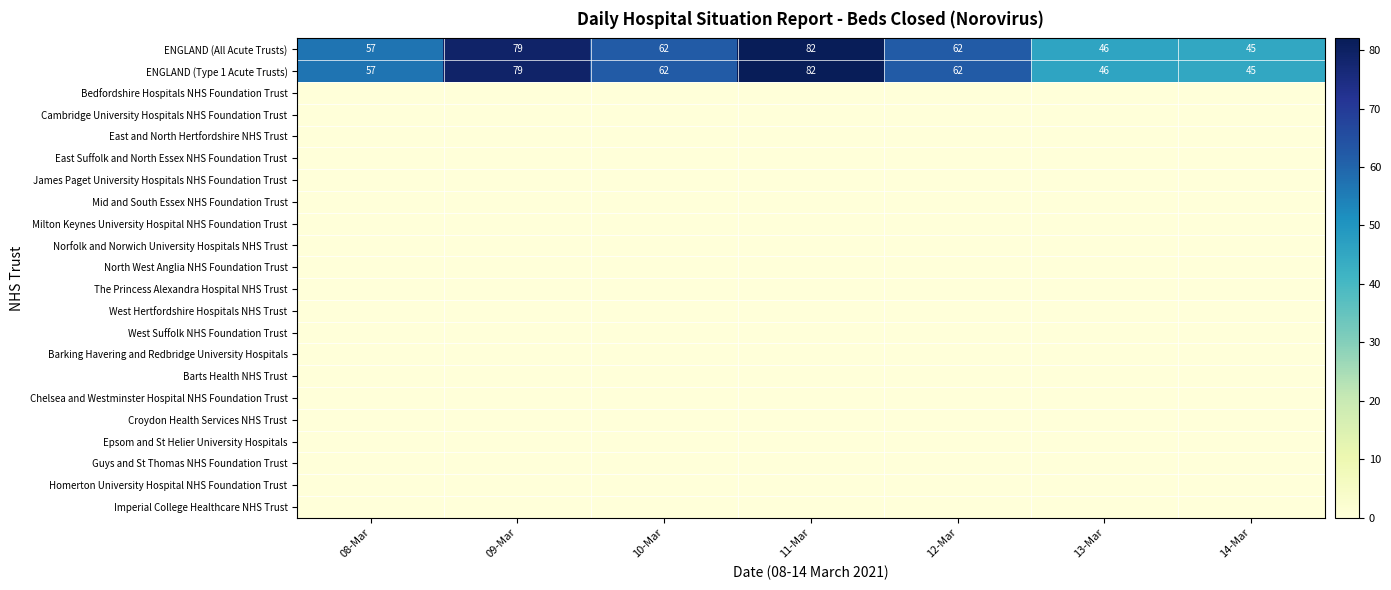

Which series has the widest spread of values?

ENGLAND (All Acute Trusts)